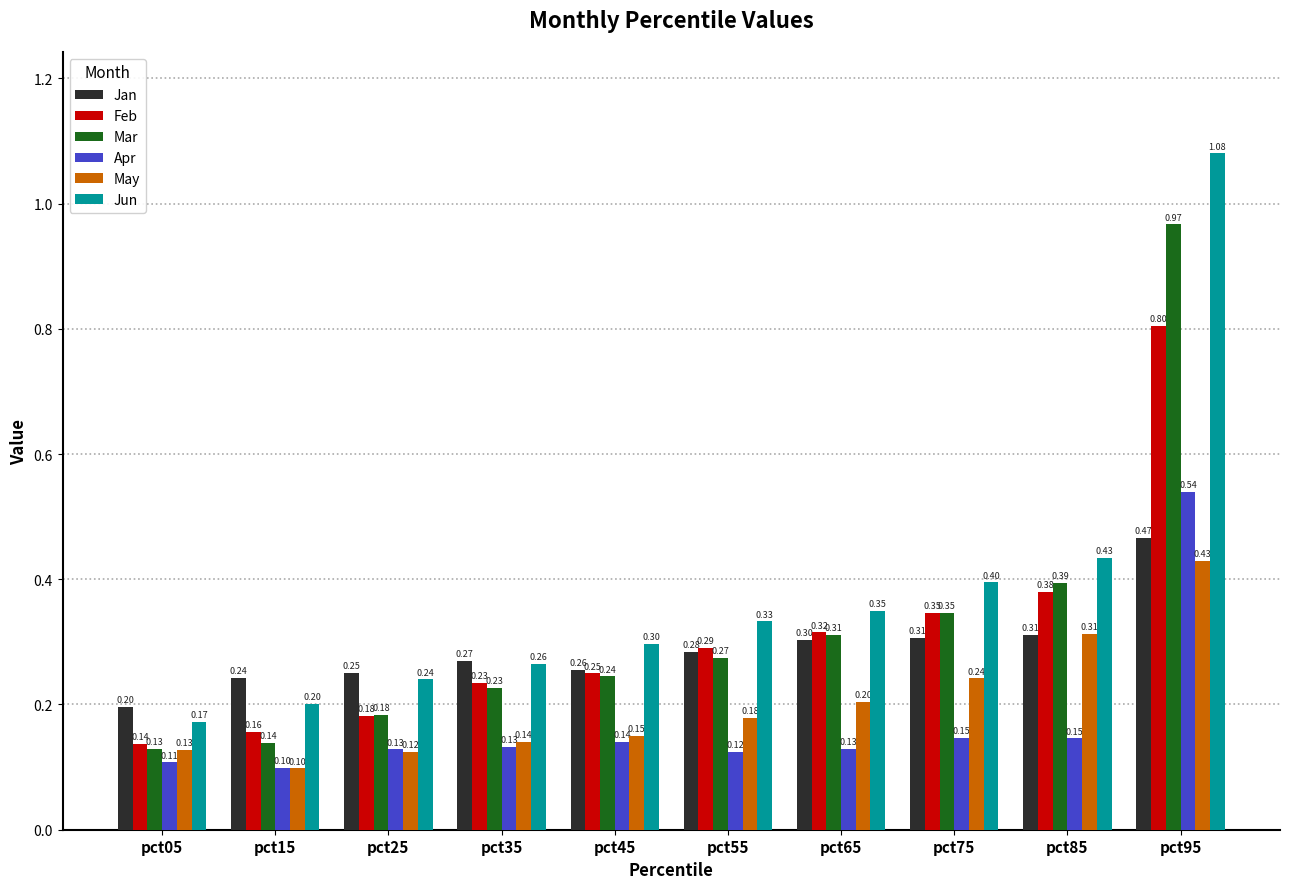

At how many categories does at least one series exceed 0?

10